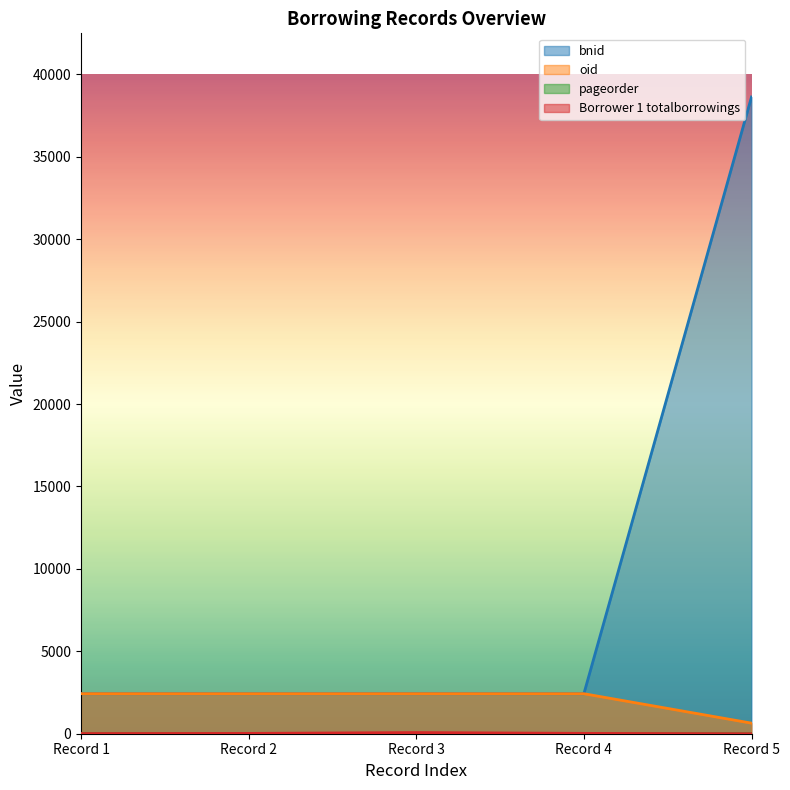

True or false: Borrower 1 totalborrowings has more than 2 points higher than both neighbors.

False